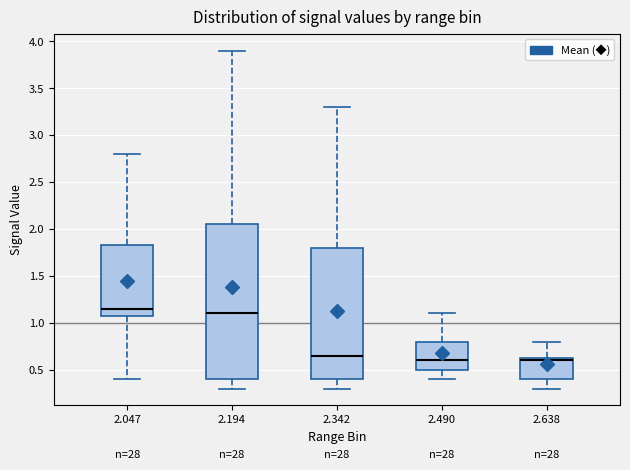

Reading left to right, transcribe this box plot: for each box, give where its median line is, the range the box spans, and where its two whiskers end, as read against the y-axis. The values are not printed on the chart, so give them approximately, as read against the axis.

2.047: median 1.15, box 1.10 to 1.85, whiskers 0.40 to 2.80
2.194: median 1.10, box 0.40 to 2.05, whiskers 0.30 to 3.90
2.342: median 0.65, box 0.40 to 1.80, whiskers 0.30 to 3.30
2.490: median 0.60, box 0.50 to 0.80, whiskers 0.40 to 1.10
2.638: median 0.60, box 0.40 to 0.65, whiskers 0.30 to 0.80